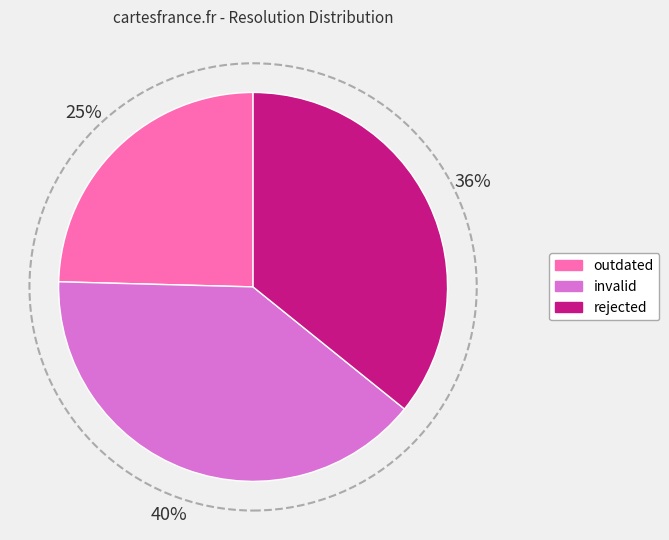

Count the number of slices in the pie.

3